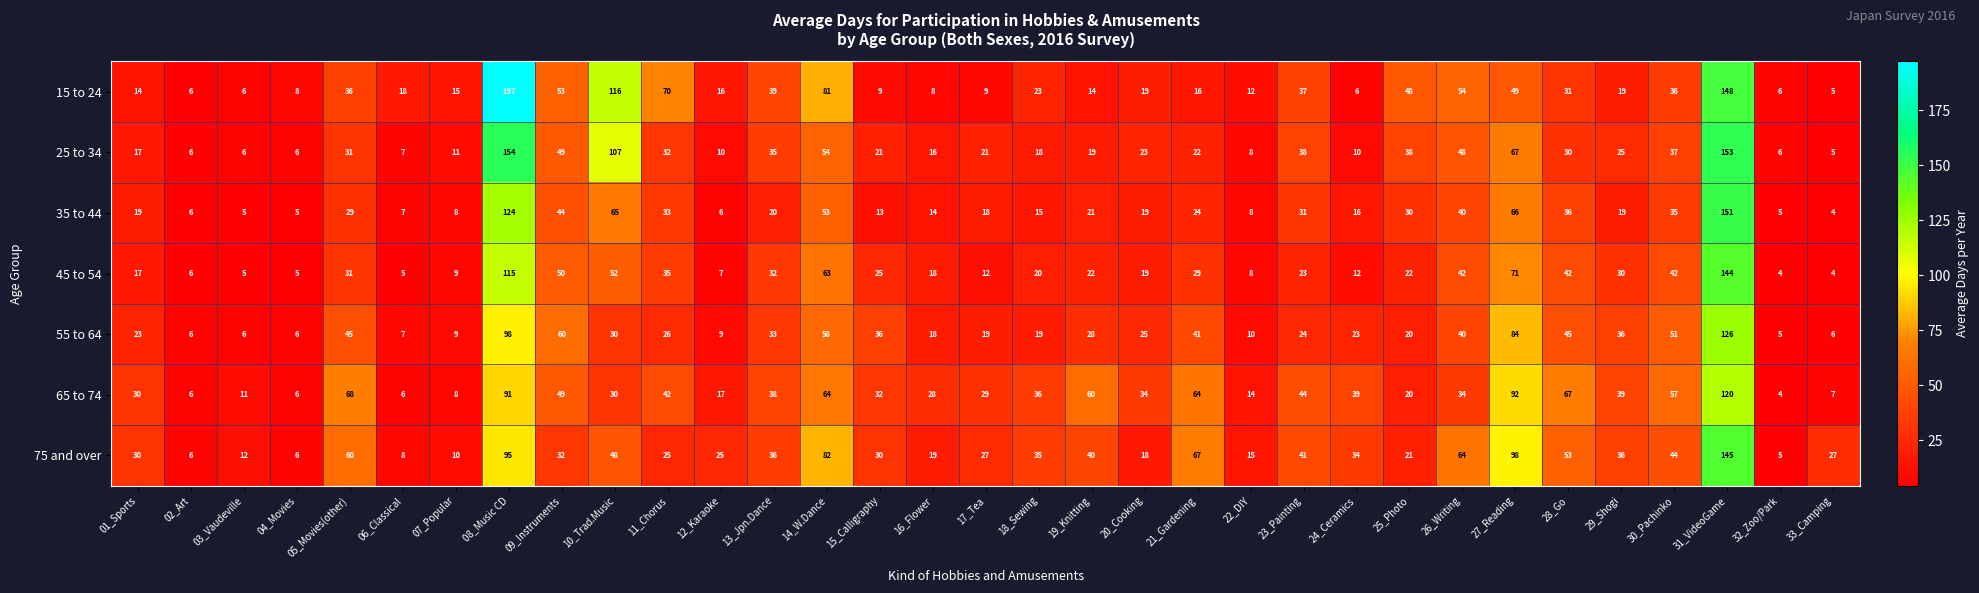

What is the approximate value of 15 to 24 at 05_Movies(other)?

36